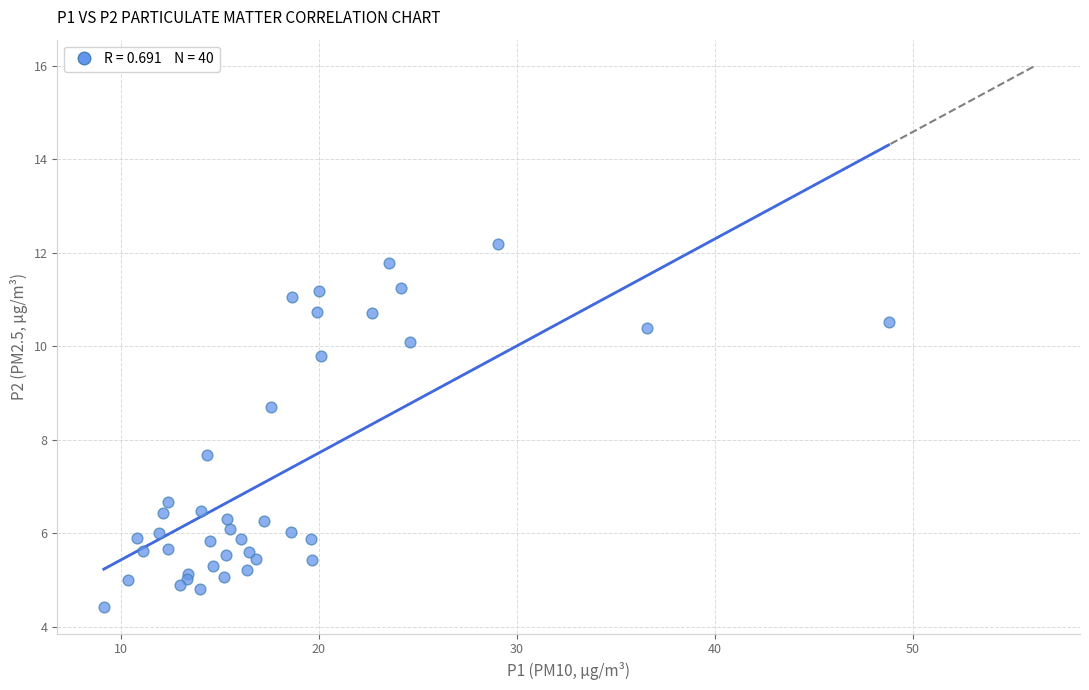

What Y value in the scatter plot is closest to 8?

7.7